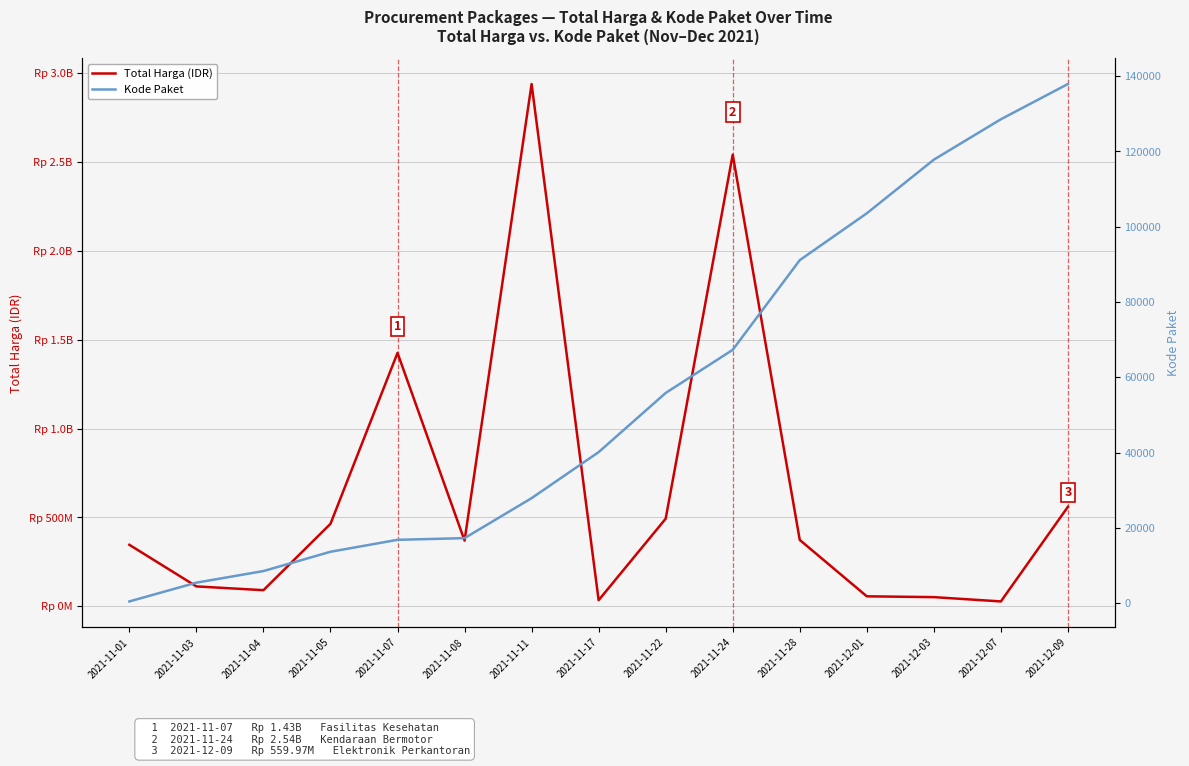

What is the label of the 4th point from the left?

2021-11-05